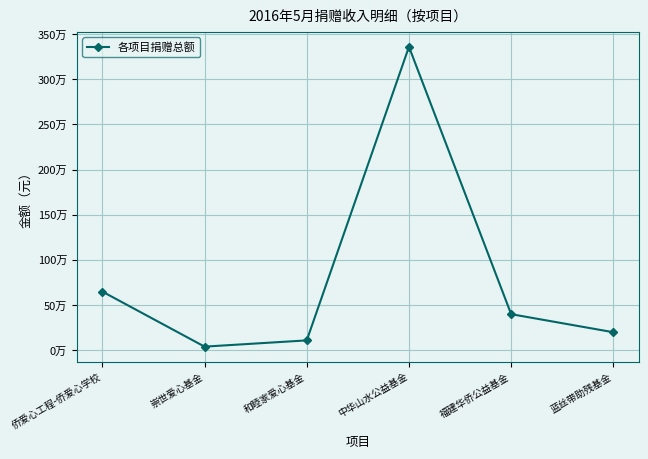

What is the difference between the second highest and second lowest values?

540230.1